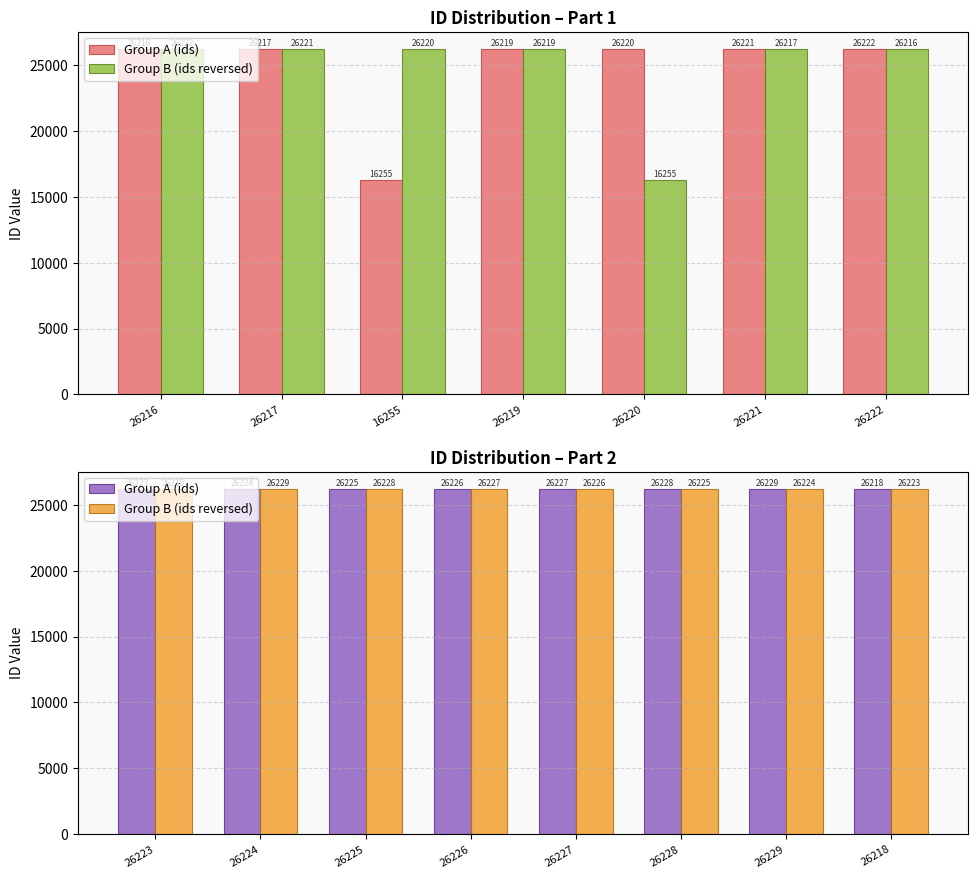

How many series are shown in this chart?

2